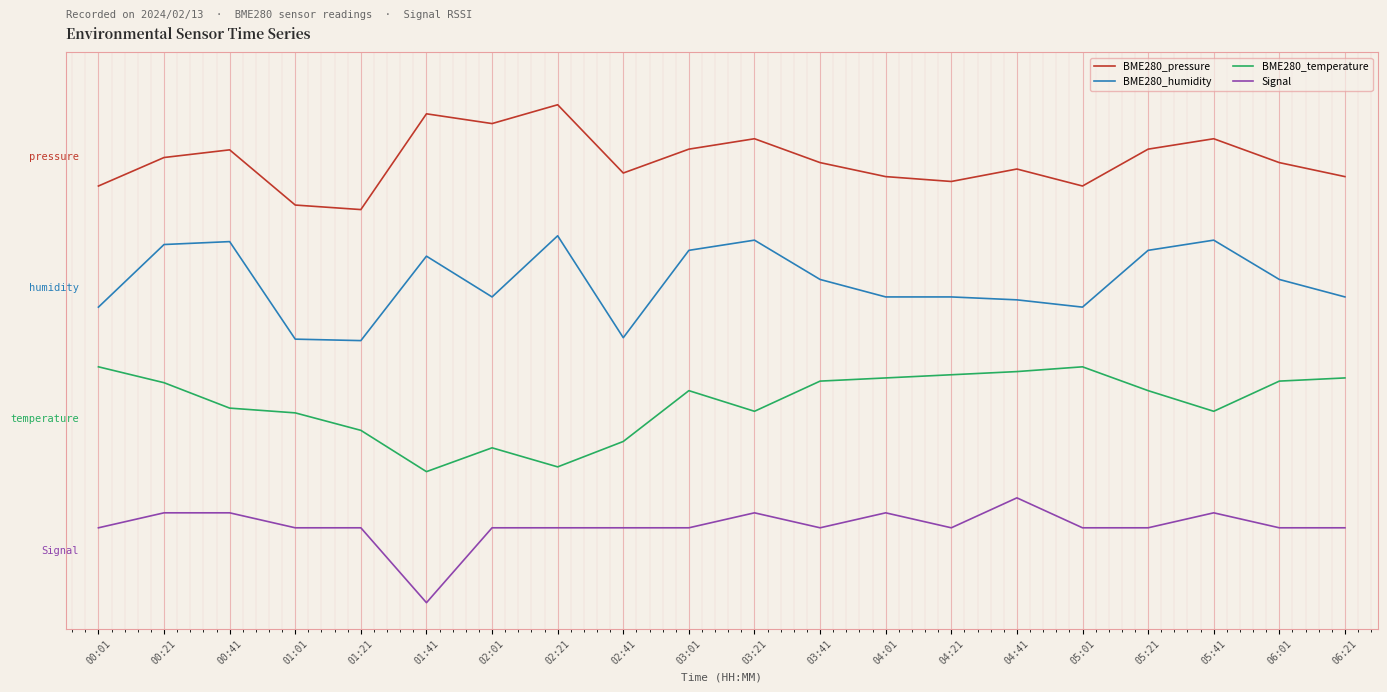

True or false: BME280_pressure has a value of 3.5 at 00:41.

True